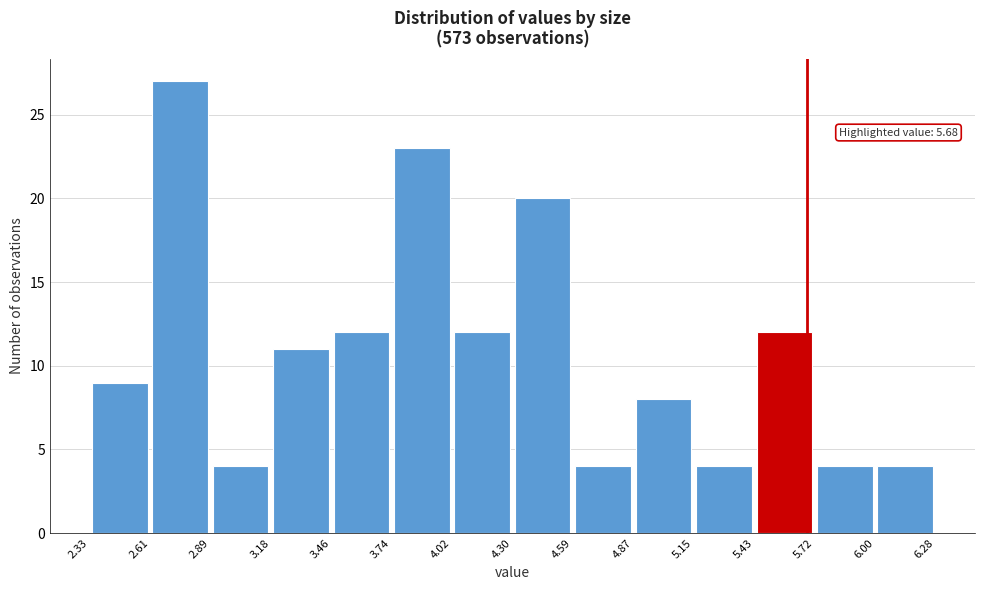

Which range on the x-axis has the tallest bar?

2.61 to 2.89